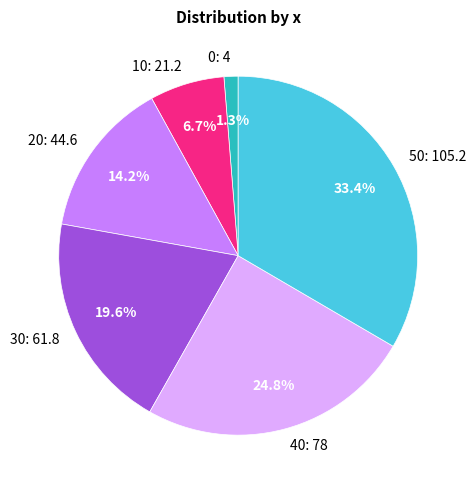

Rank the categories by value from highest to lowest.

50, 40, 30, 20, 10, 0